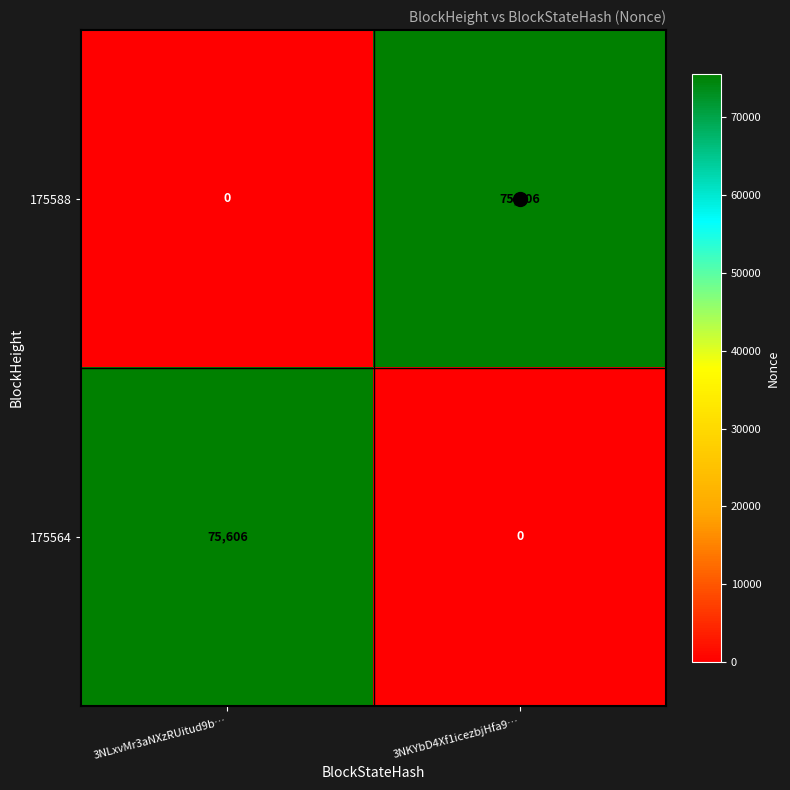

Is the value of 175588 at 3NLxvMr3aNXzRUitud9b… greater than the value of 175564 at 3NLxvMr3aNXzRUitud9b…?

No